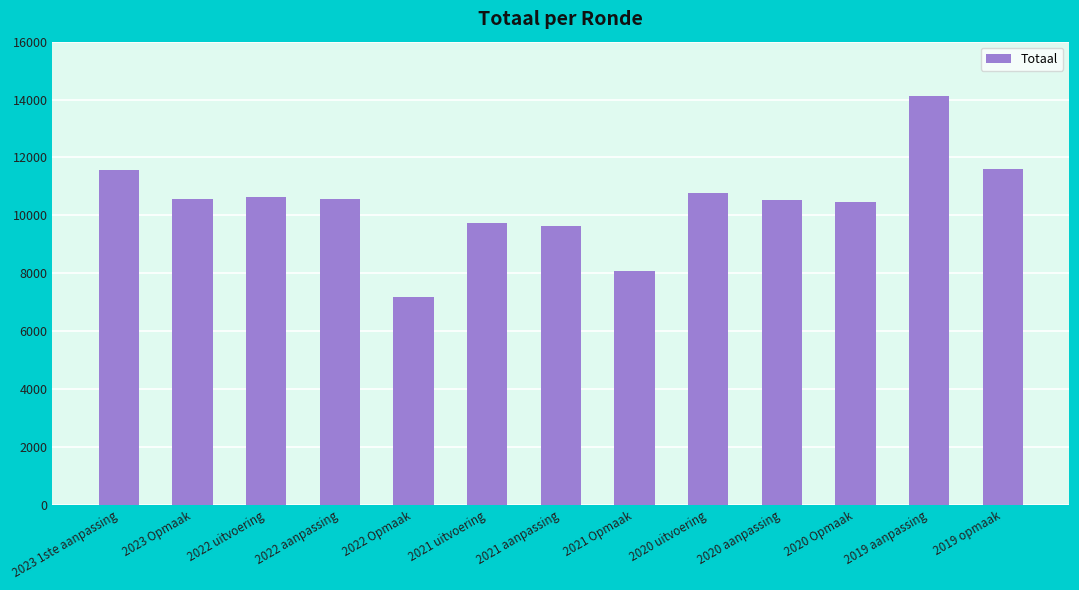

Is it true that the value at 2019 aanpassing is 14107?

True